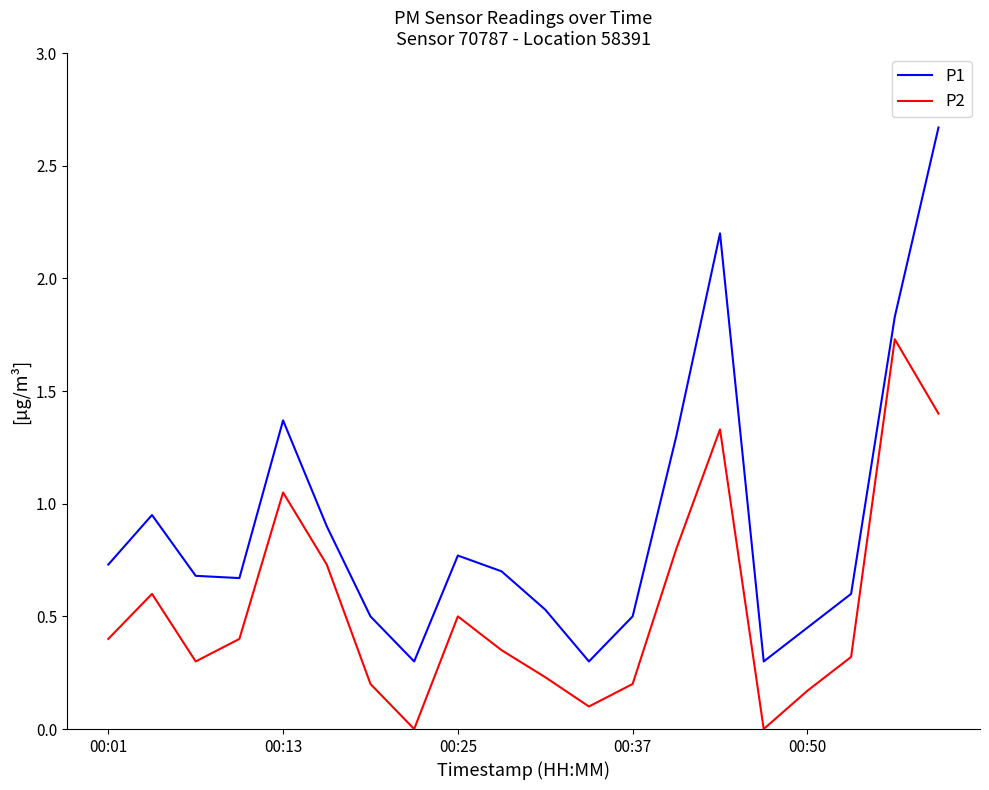

Which series has the largest total across all categories?

P1